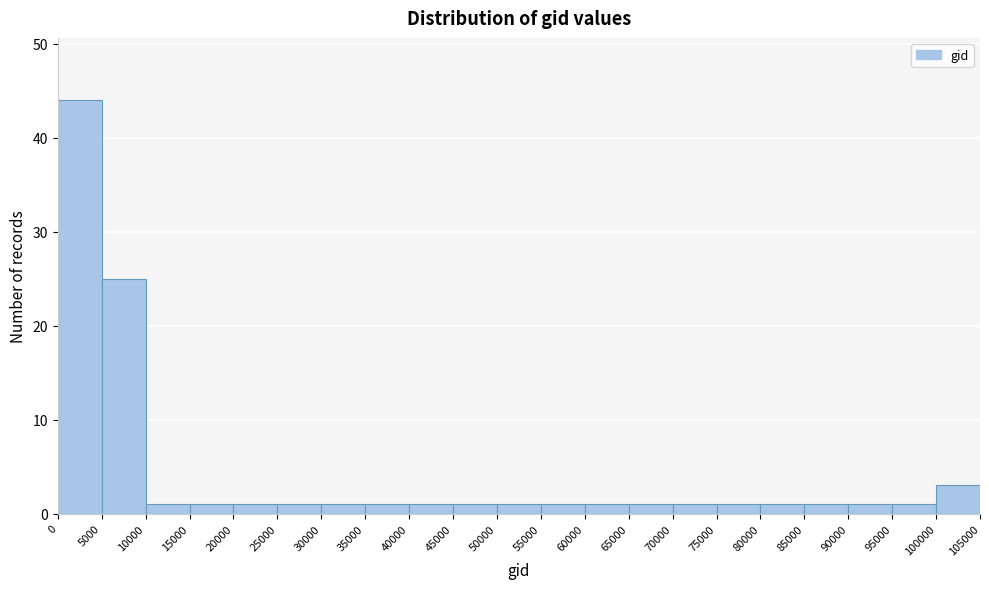

How tall is the bar that spans 85000 to 90000 on the x-axis? The values are not printed on the chart, so give them approximately, as read against the axis.

1